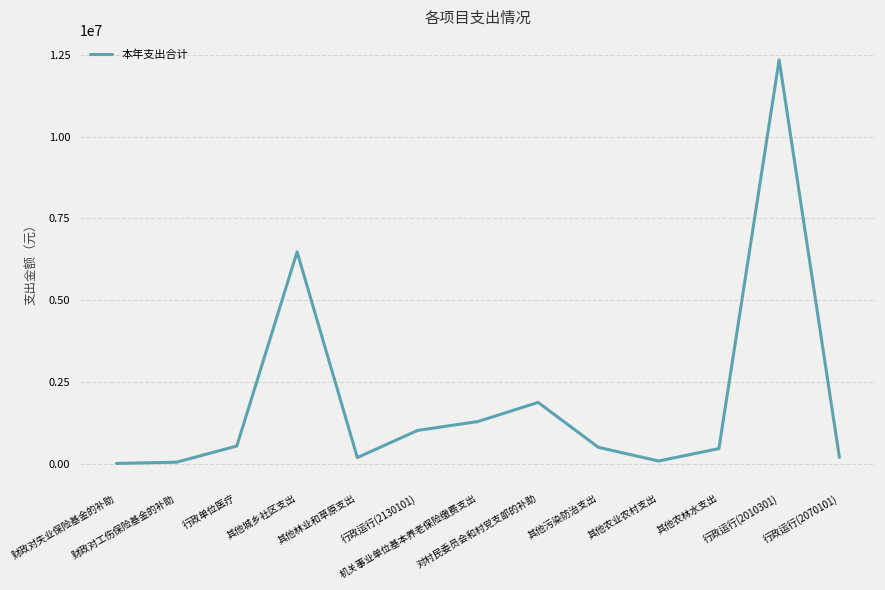

What is the maximum value shown in the chart?

12339062.7